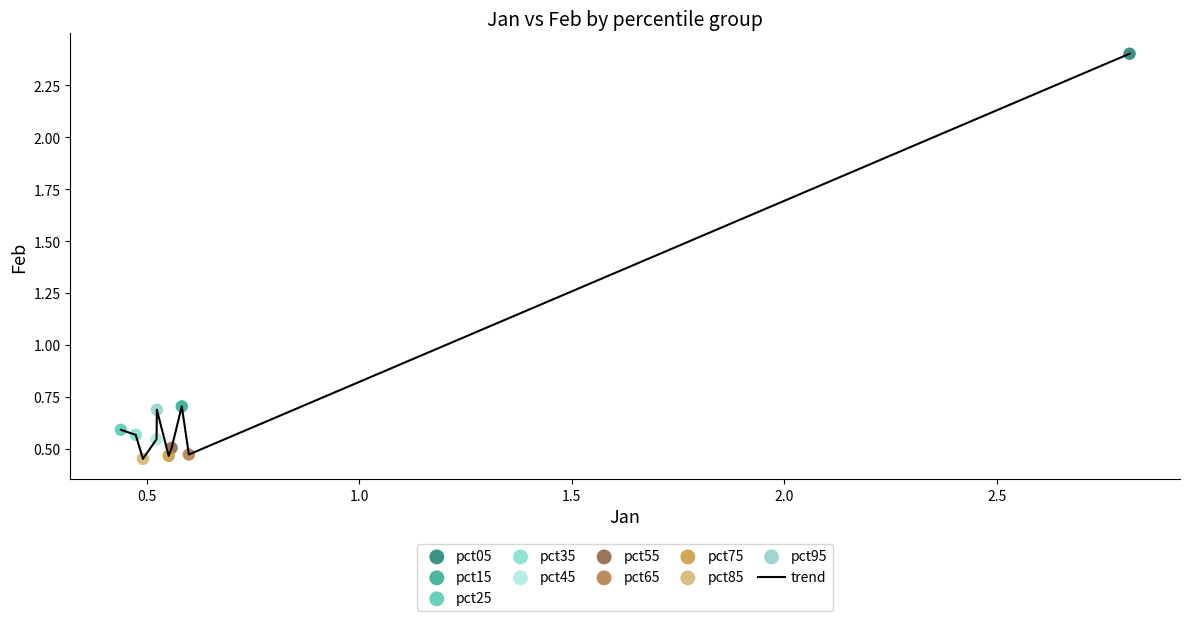

What is the difference between the maximum and minimum values?

2.0